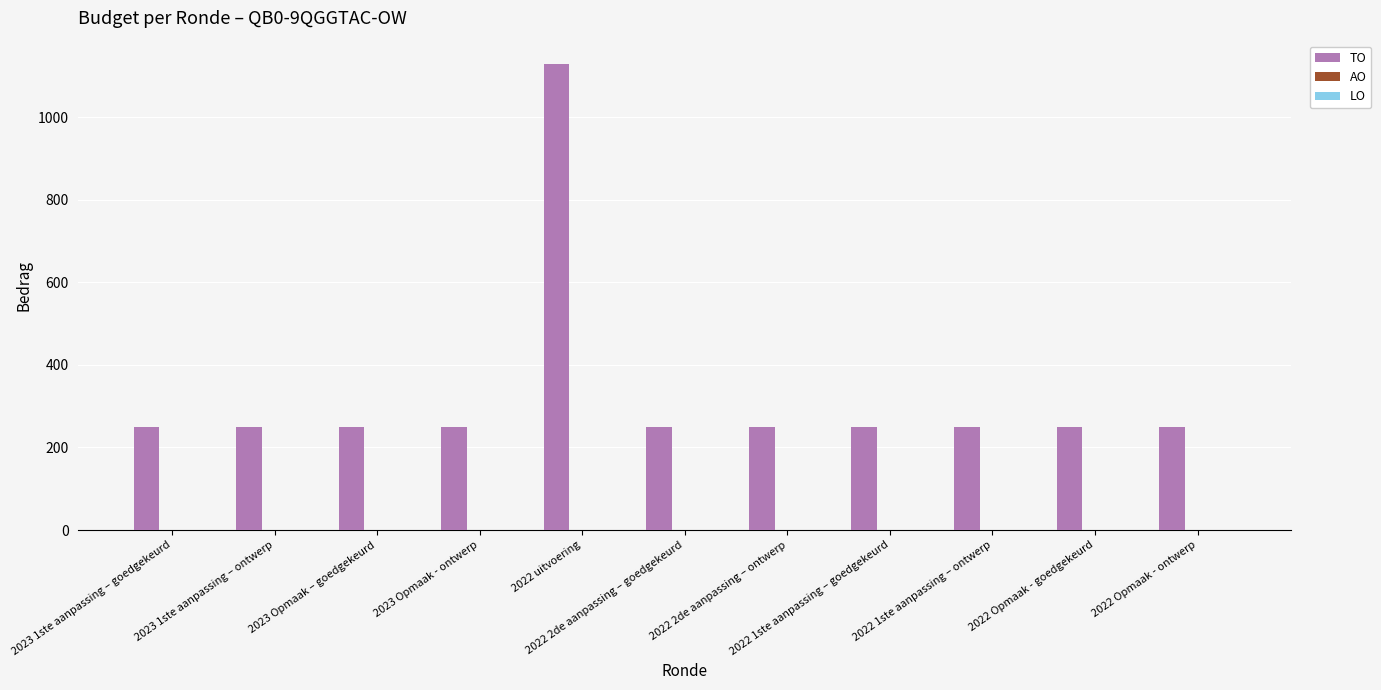

How many distinct data groups are displayed?

1